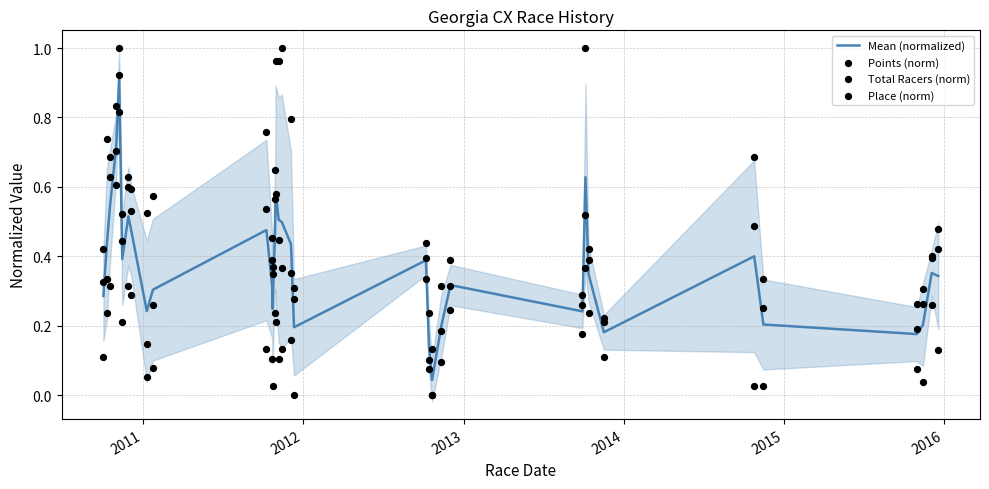

Which series reaches the minimum Y coordinate?

Points (norm)